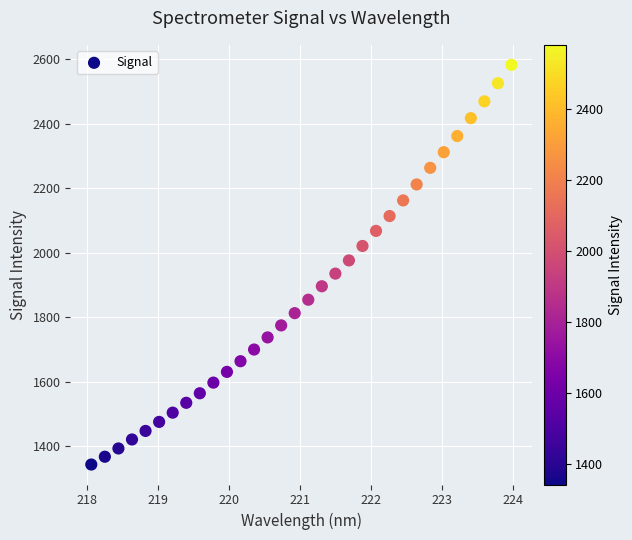

What is the range of X values (max minus min)?

5.9